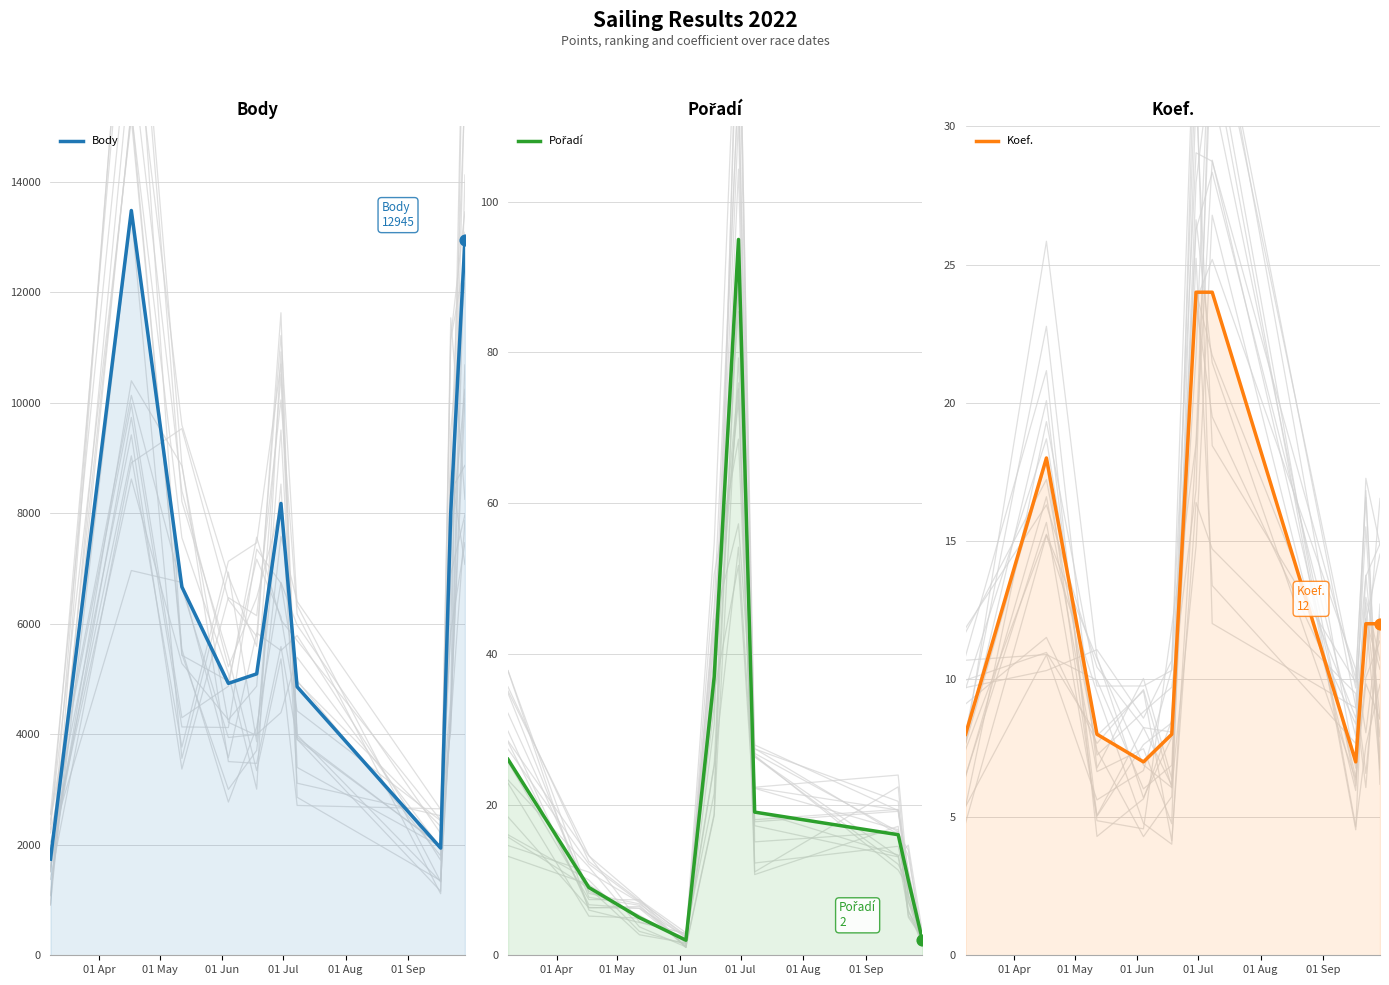

At which category is the sum across all series the highest?

01 May